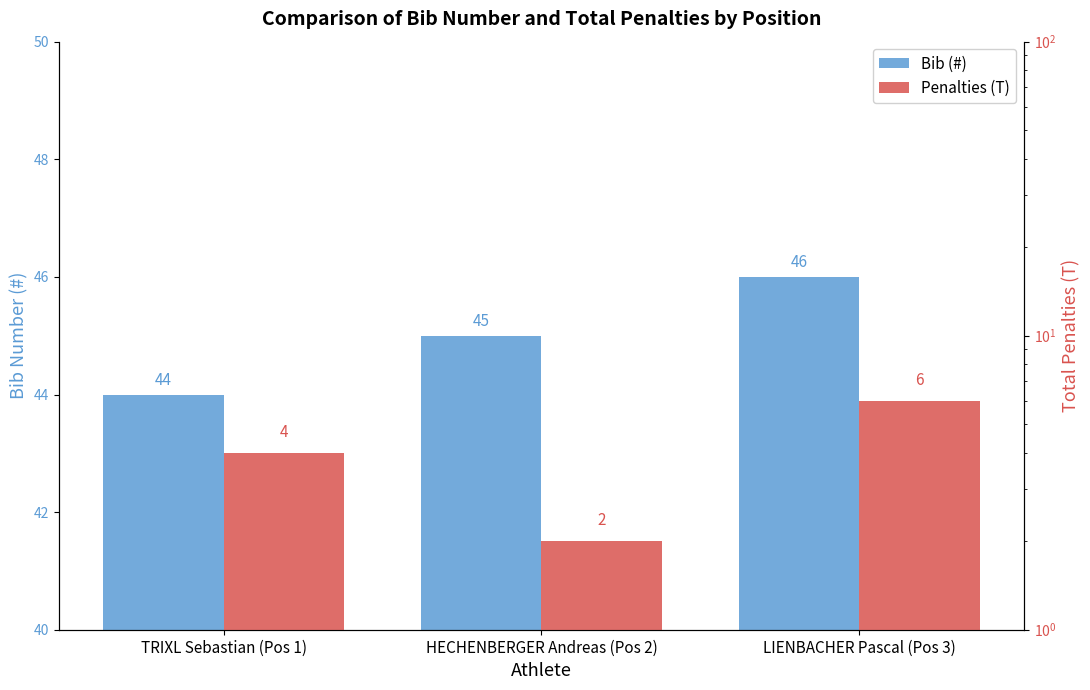

Which label corresponds to the largest value in the chart?

LIENBACHER Pascal (Pos 3)